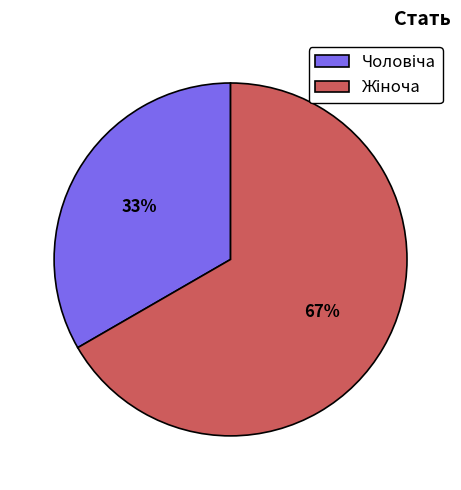

Count the number of slices in the pie.

2